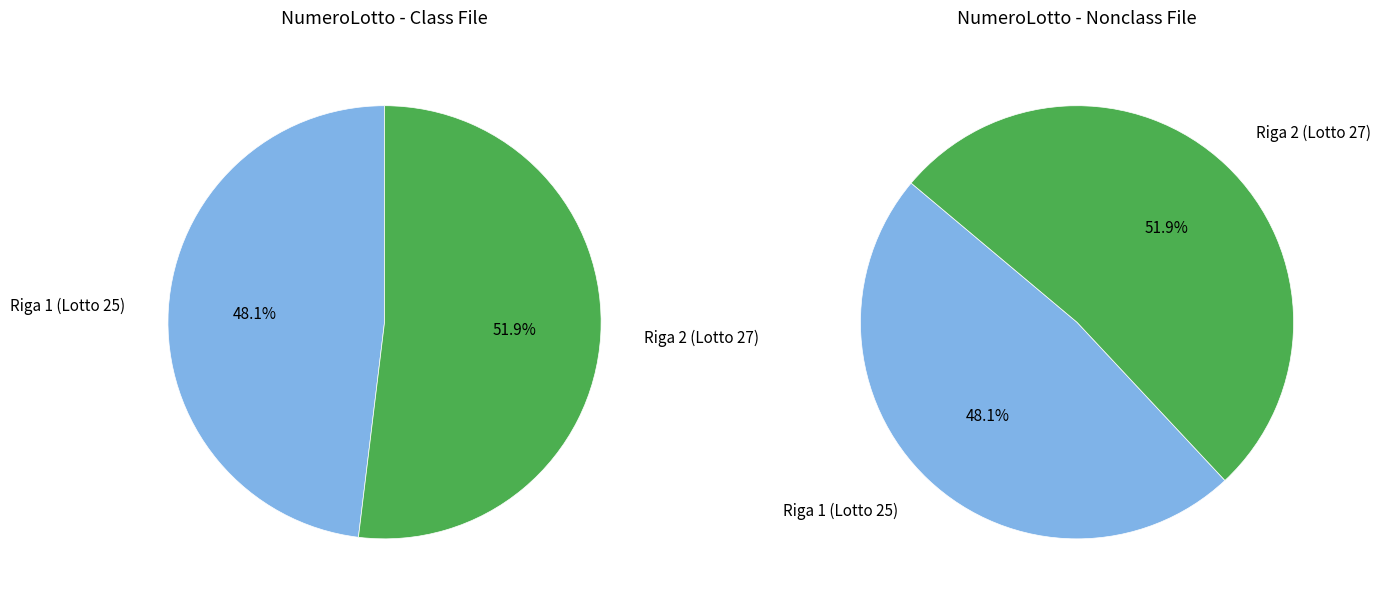

What percentage do 2 and 1 together represent?

100.0%